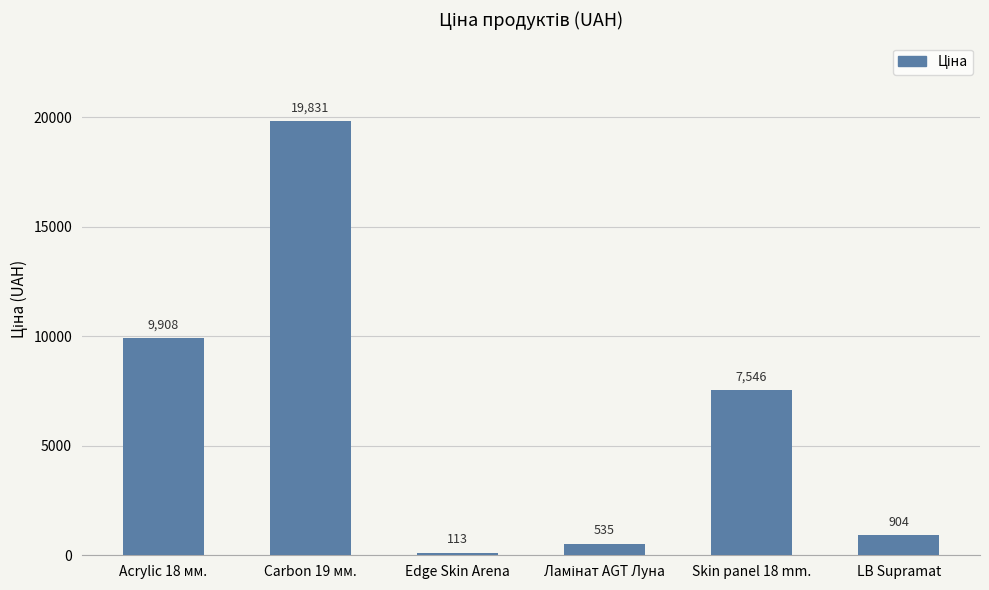

What is the ratio of the value at LB Supramat to the value at Edge Skin Arena?

8.0